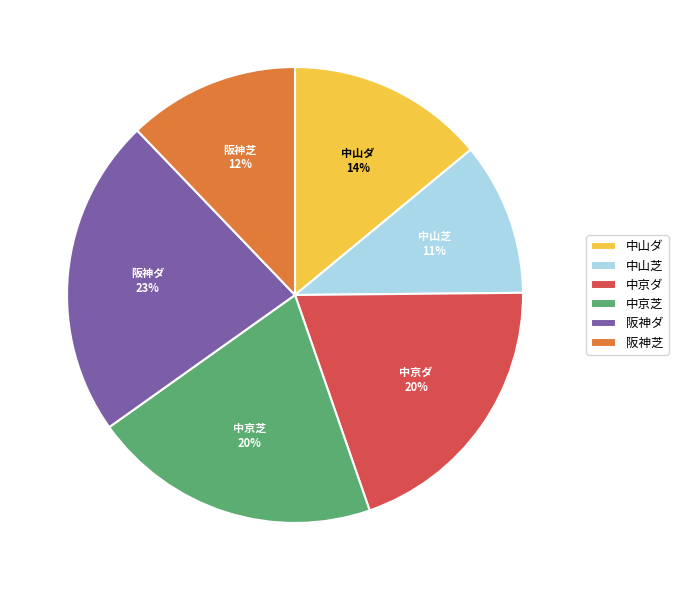

Which category has the biggest portion of the pie?

阪神ダ